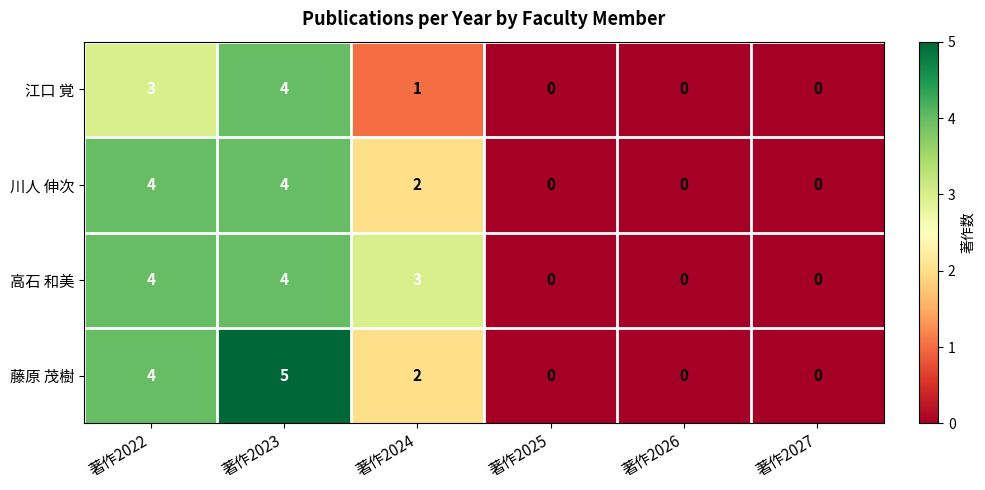

What is the total value across all series at 著作2022?

15